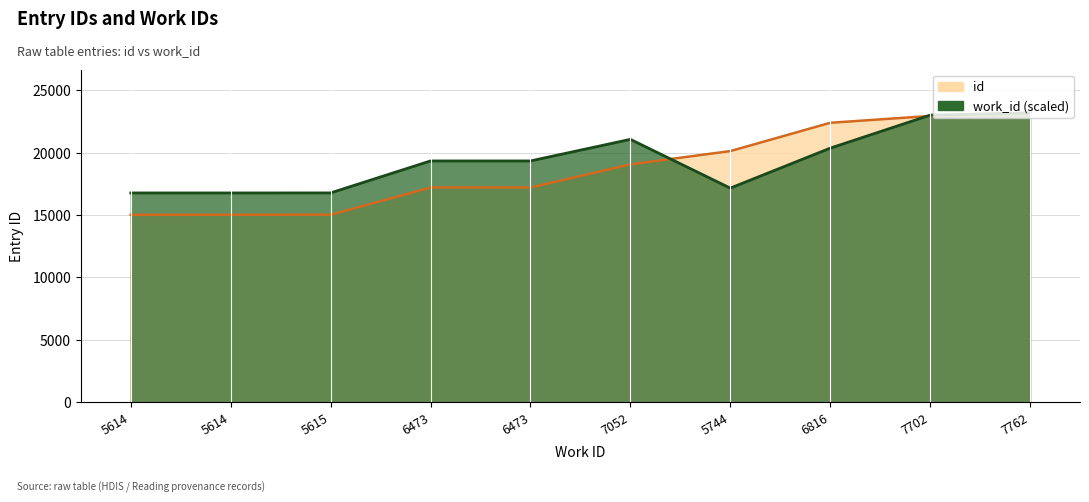

Does the chart have visible grid lines?

Yes